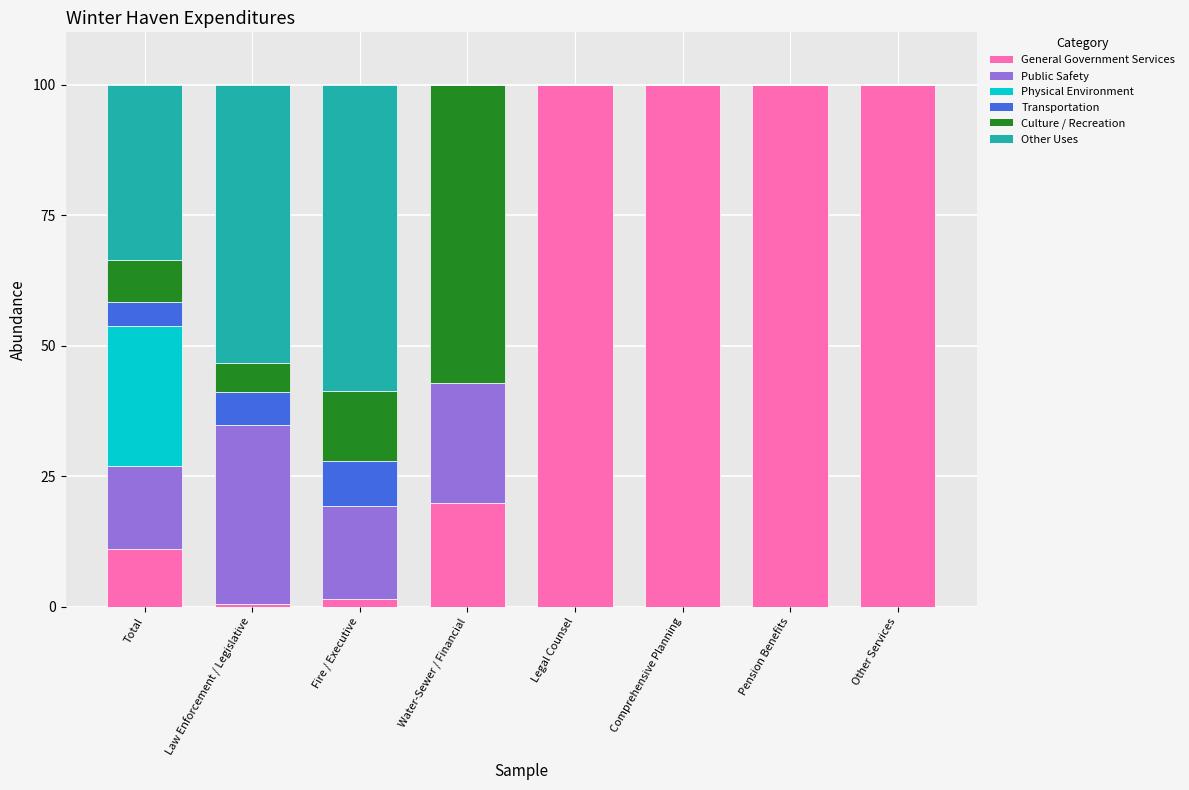

What is the maximum value for General Government Services?

100.0